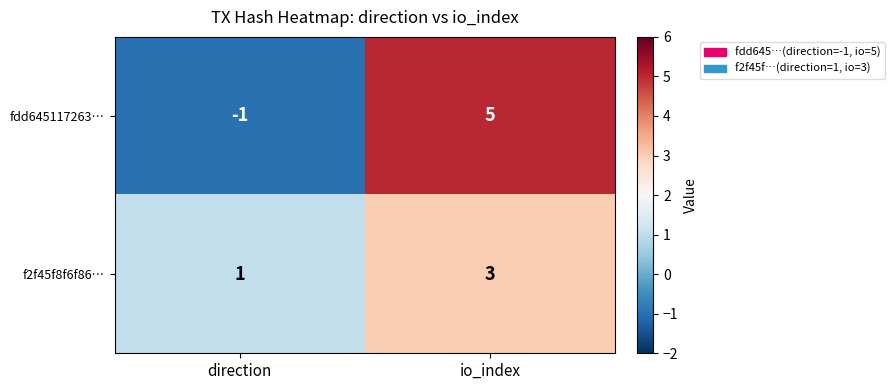

What is the sum of the fdd645117263… values at direction and io_index?

4